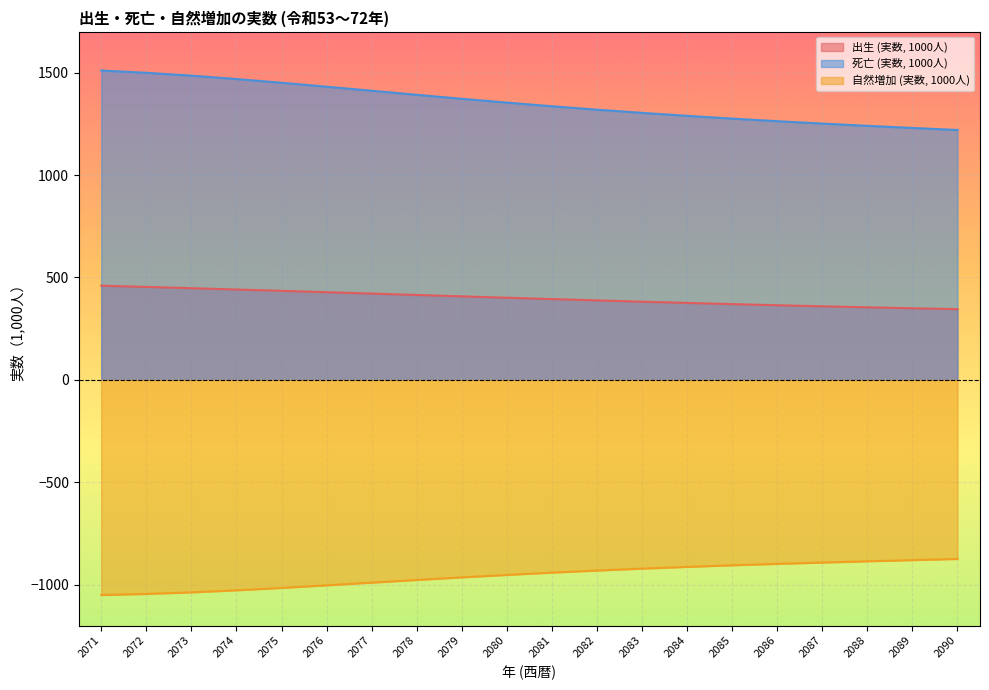

How many values in the 自然増加 (実数, 1000人) series exceed -941?

9